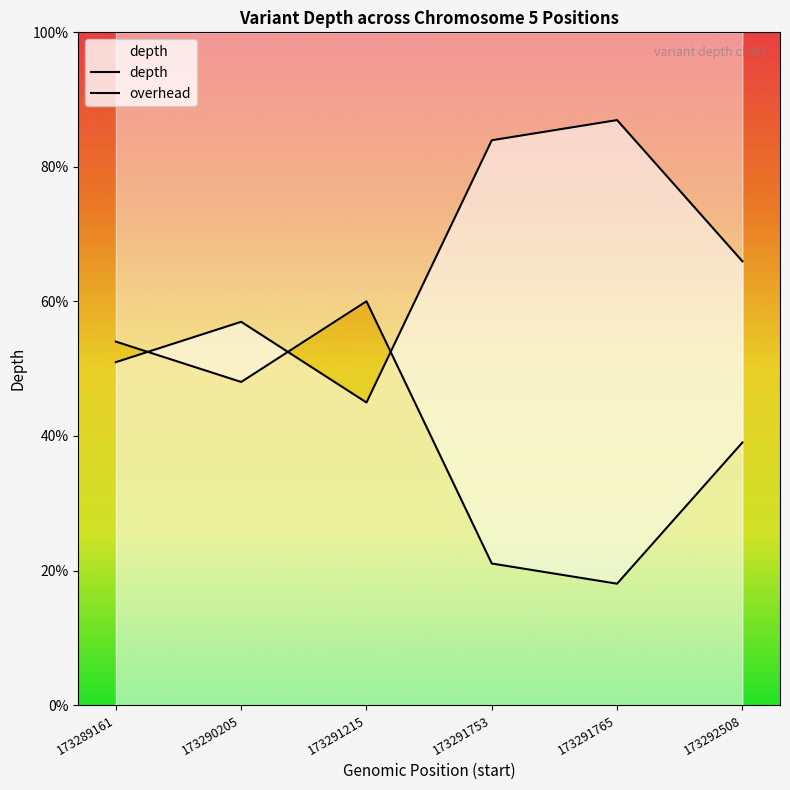

How many times do overhead and depth cross each other?

3